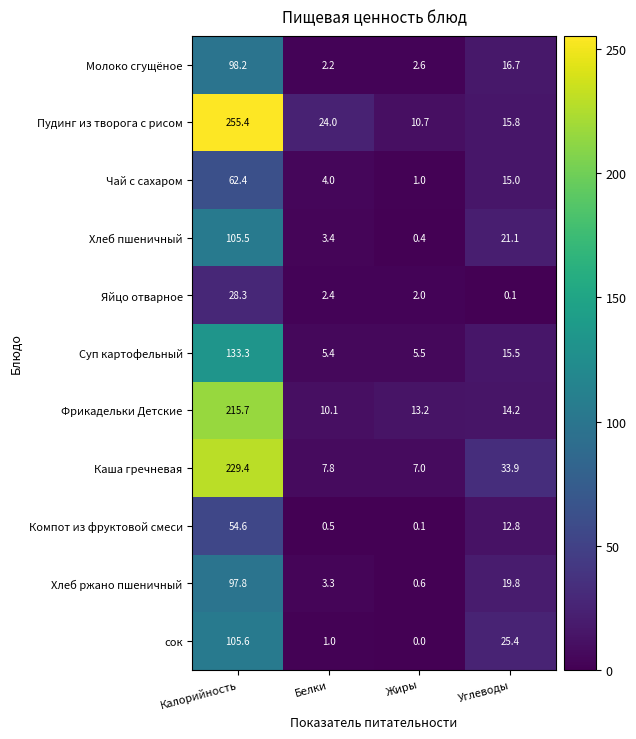

Which series has the largest total across all categories?

Пудинг из творога с рисом